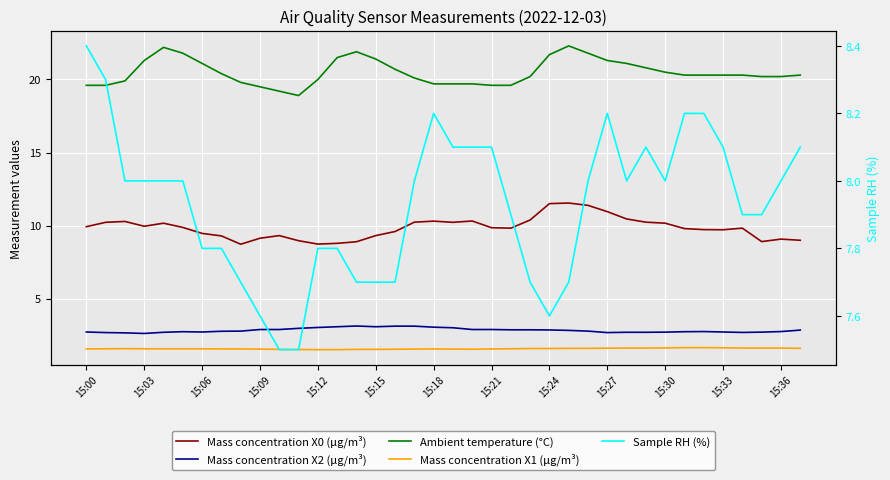

Is it true that Sample RH (%) equals 2.3 at 15:27?

False